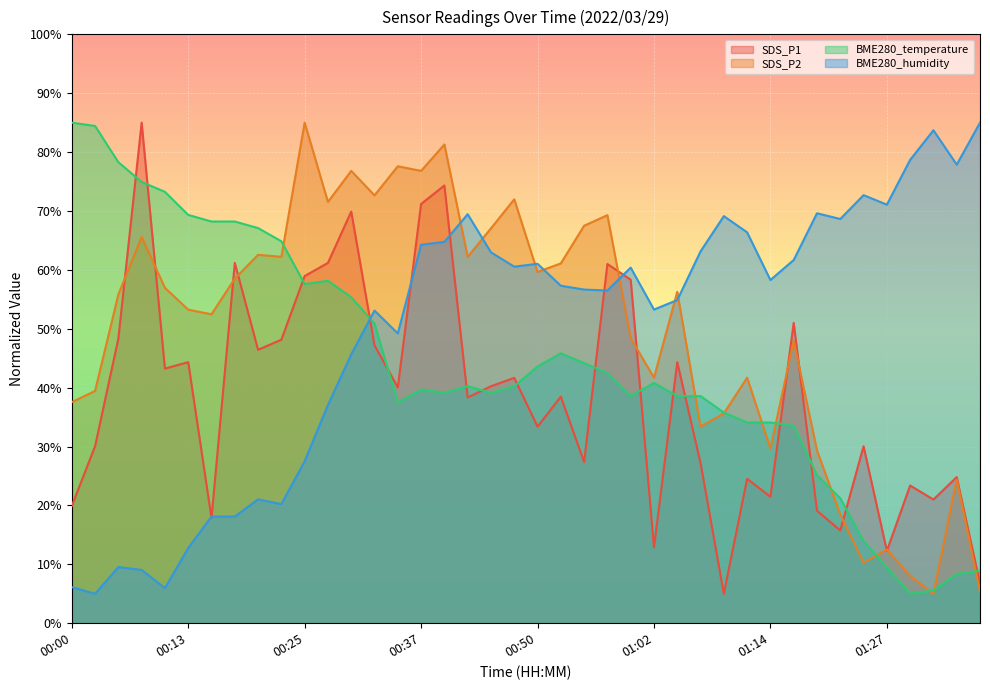

How many intersections are there between SDS_P2 and BME280_temperature?

10